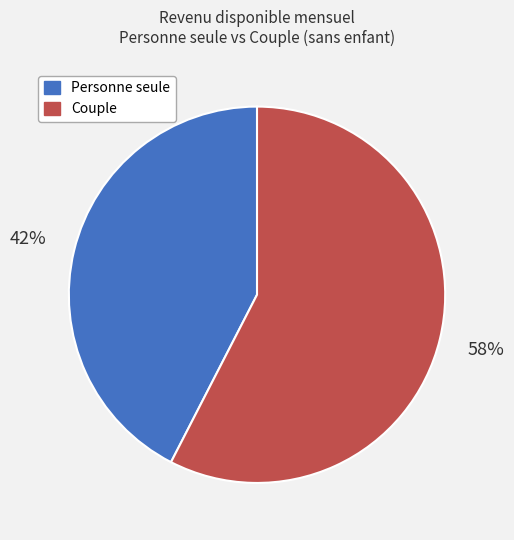

How many segments does this pie chart have?

2